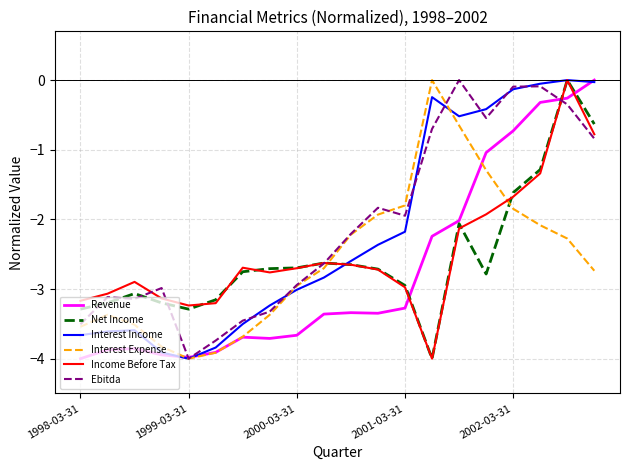

True or false: Interest Expense and Income Before Tax intersect in this chart.

True